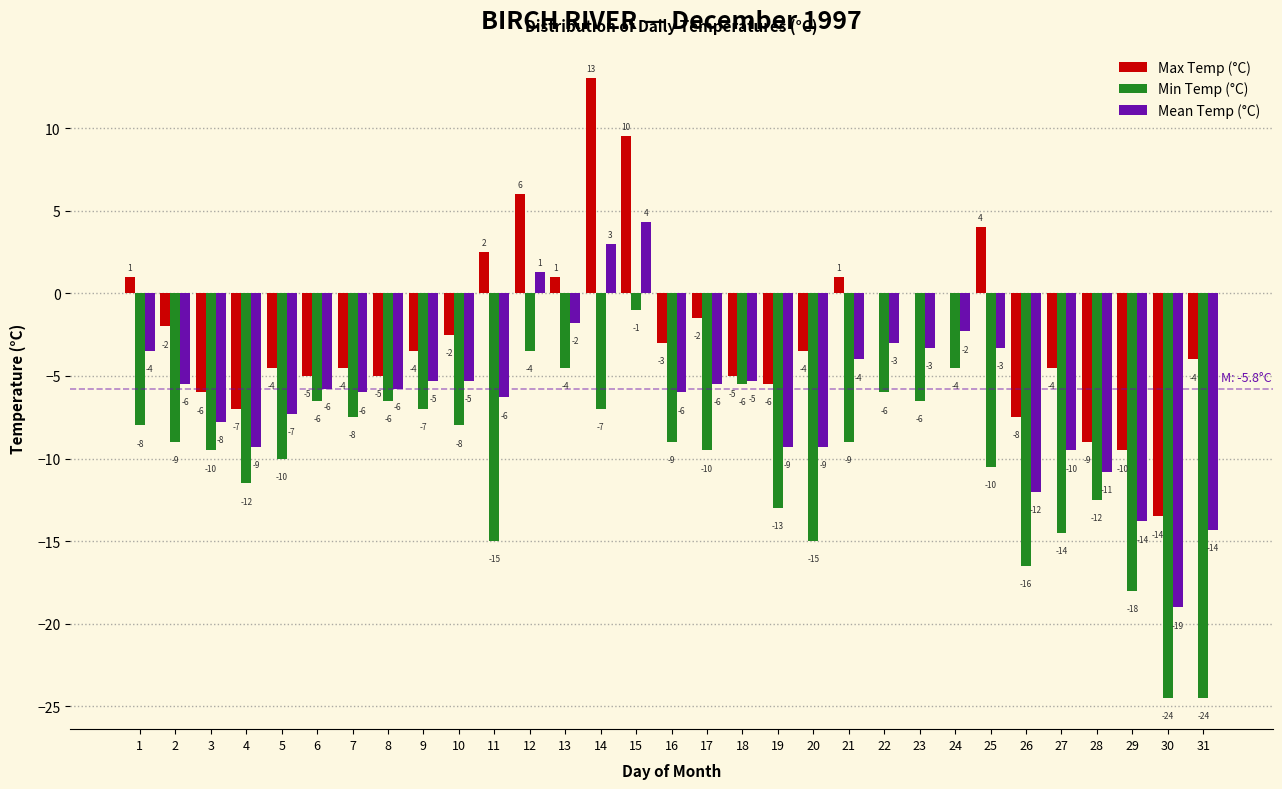

What is the total value across all series at 7?

-18.0